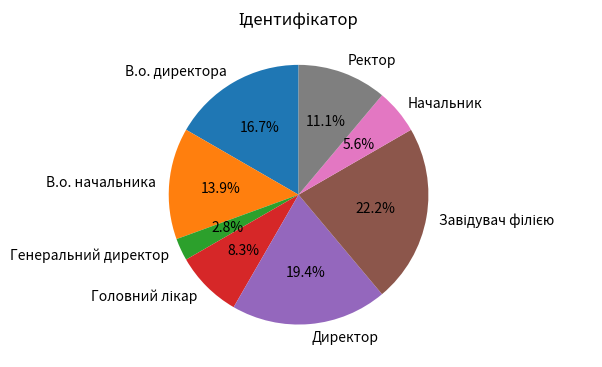

Does В.о. начальника represent more than half of the total?

No